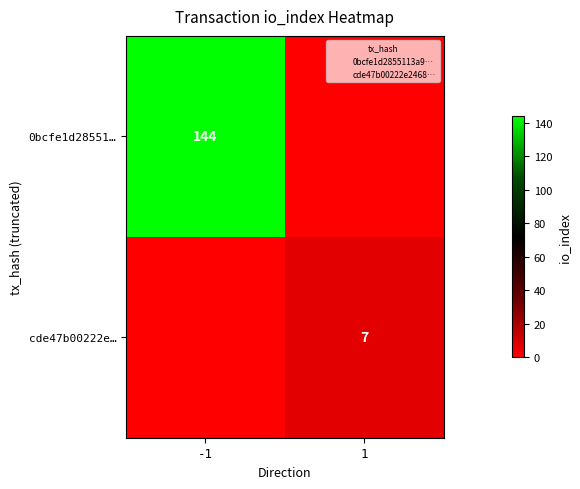

The value of cde47b00222e… at 1 is 2. True or false?

False